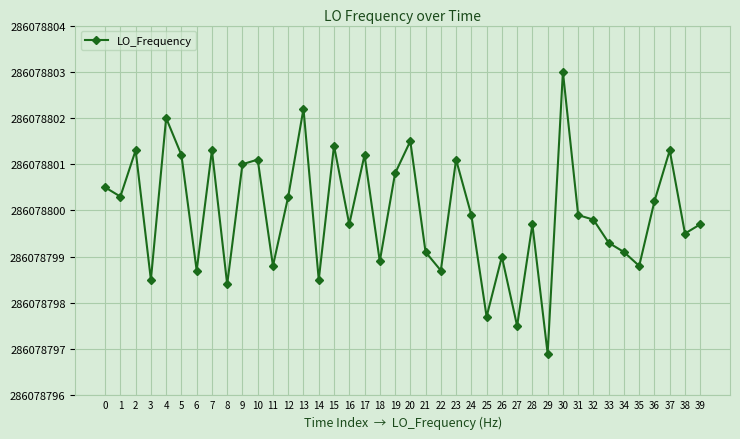

What is the change in value from 12 to 37?

+1.0